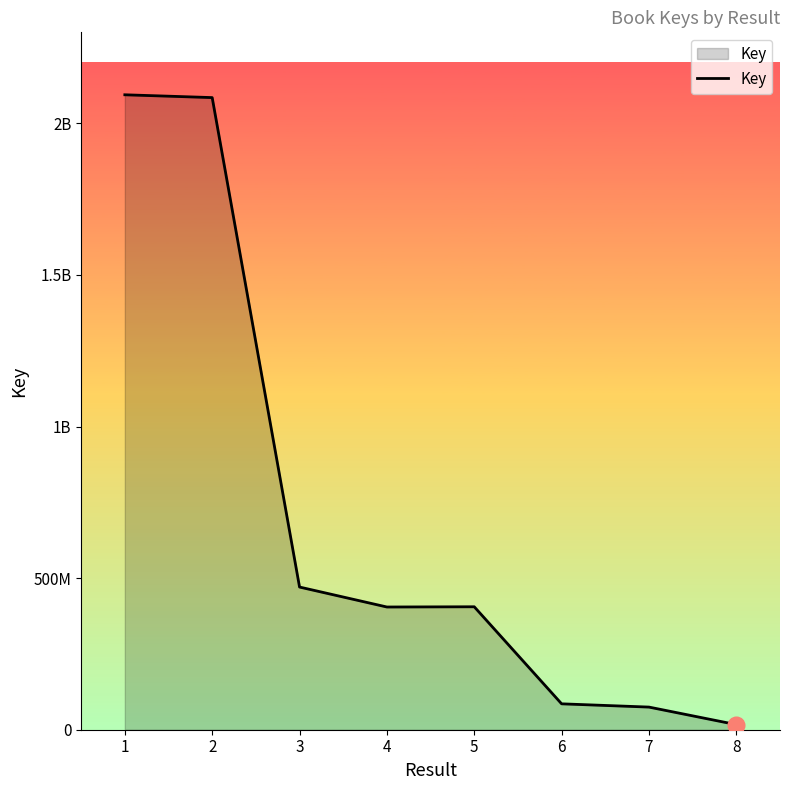

Is this an area chart (filled region under the line)?

Yes